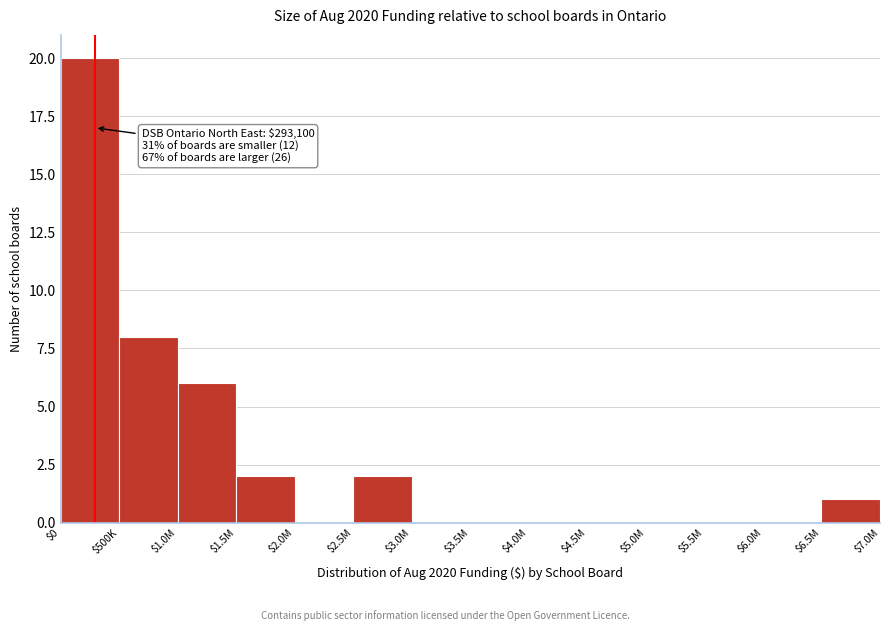

Where is the data nearest to the value 10?

$500K